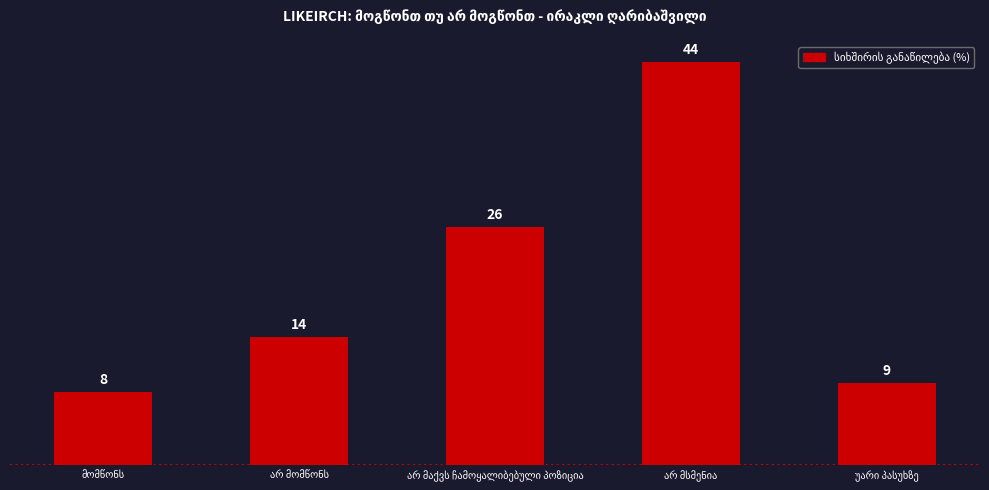

Are the bars grouped side by side (vs. stacked)?

No